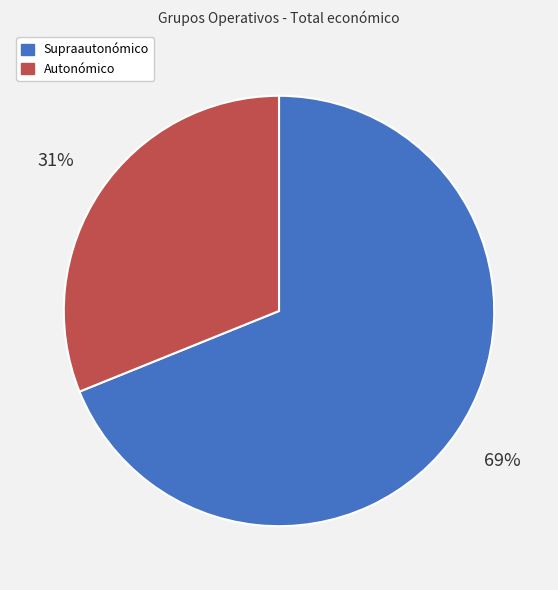

Count the number of slices in the pie.

2